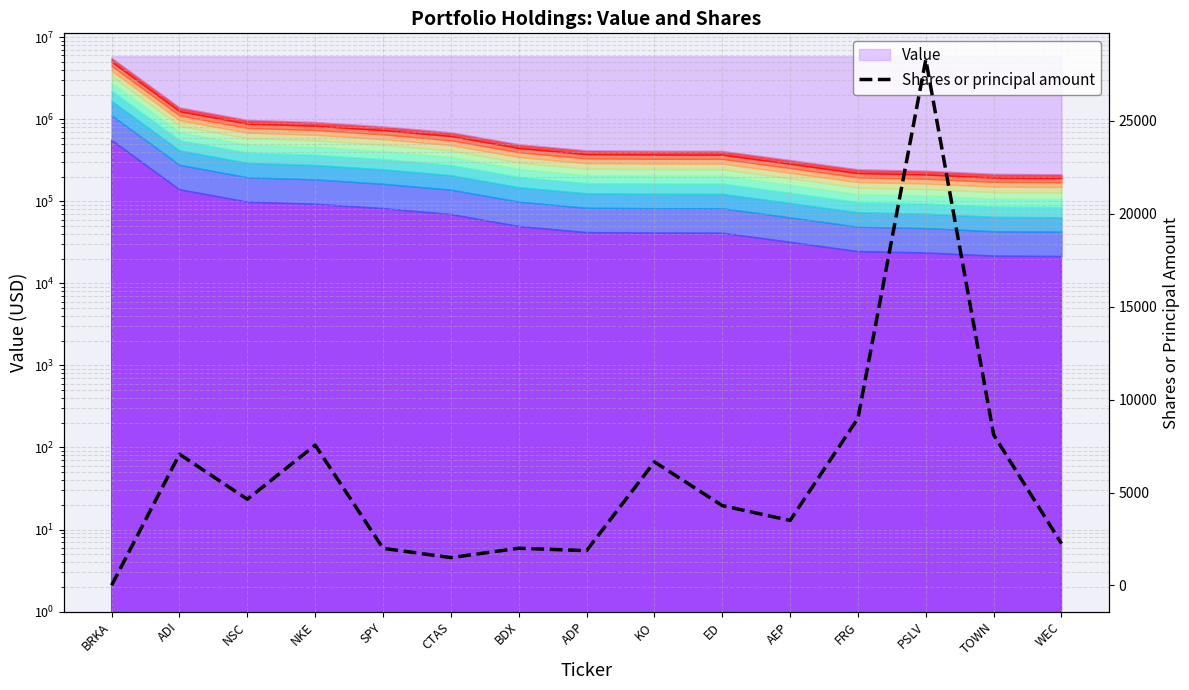

The chart shows a value of 3238 at ADP. True or false?

False